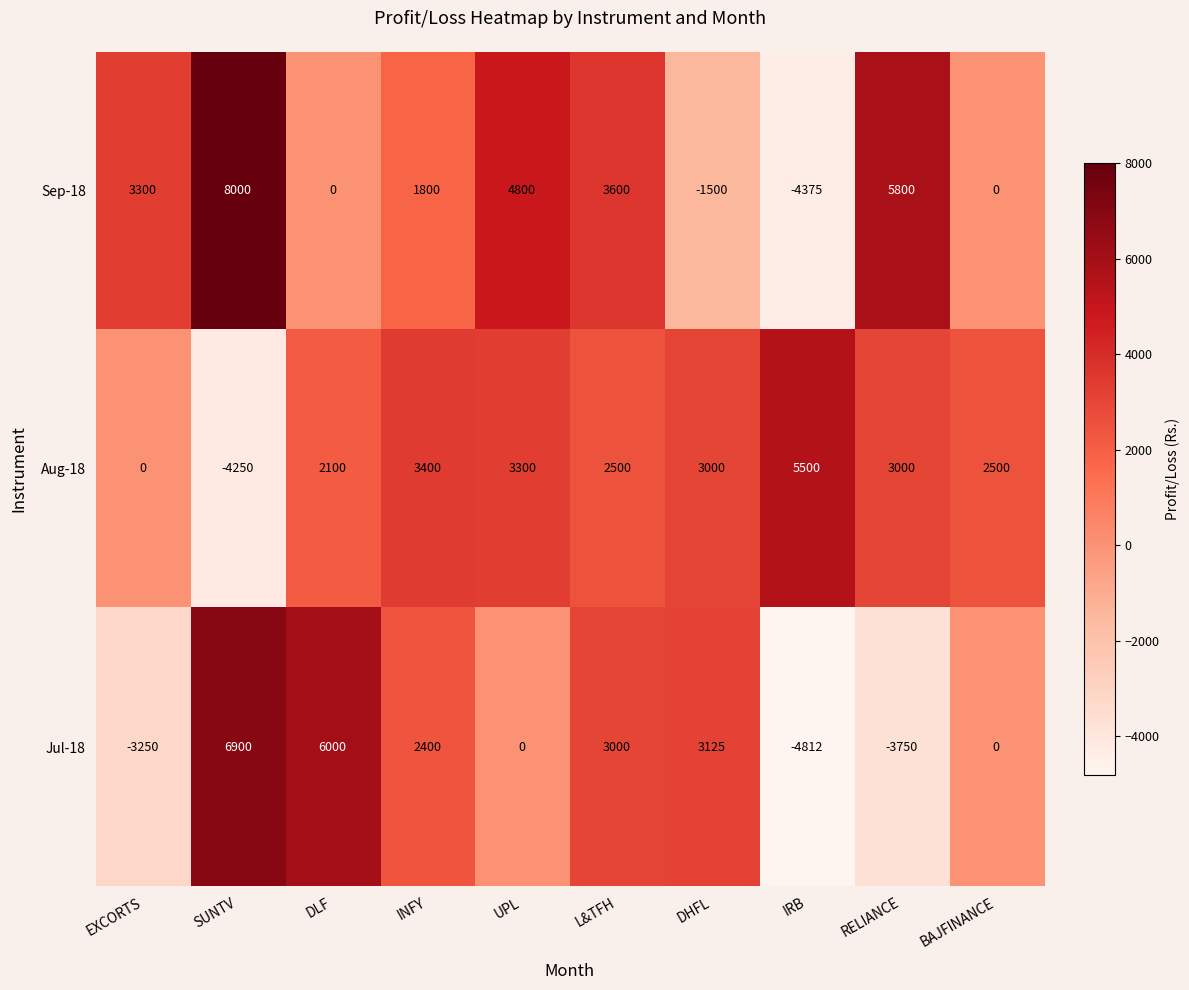

At which label is Aug-18 closest to 625?

EXCORTS